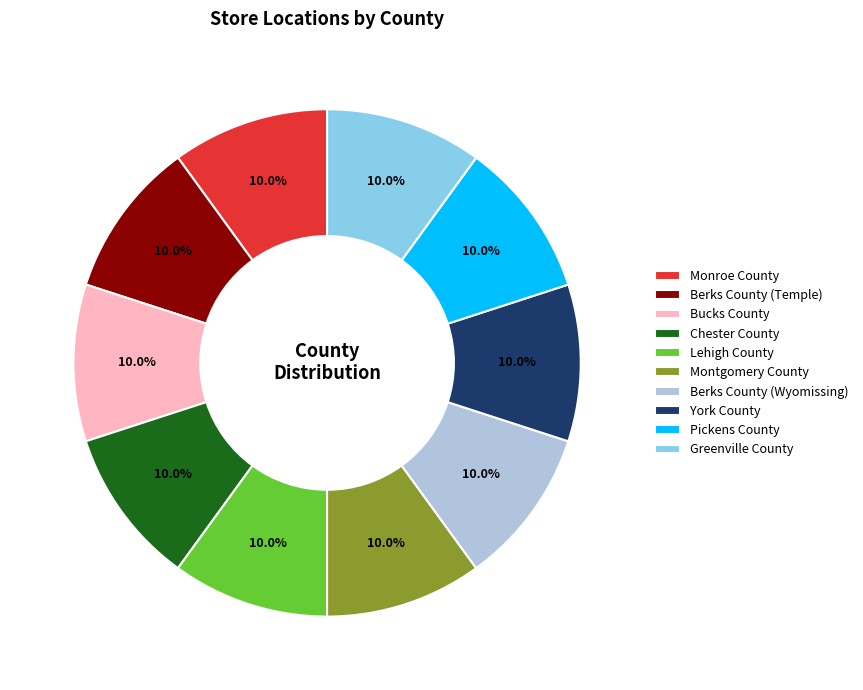

To the nearest percent, what portion does Montgomery County represent?

10%